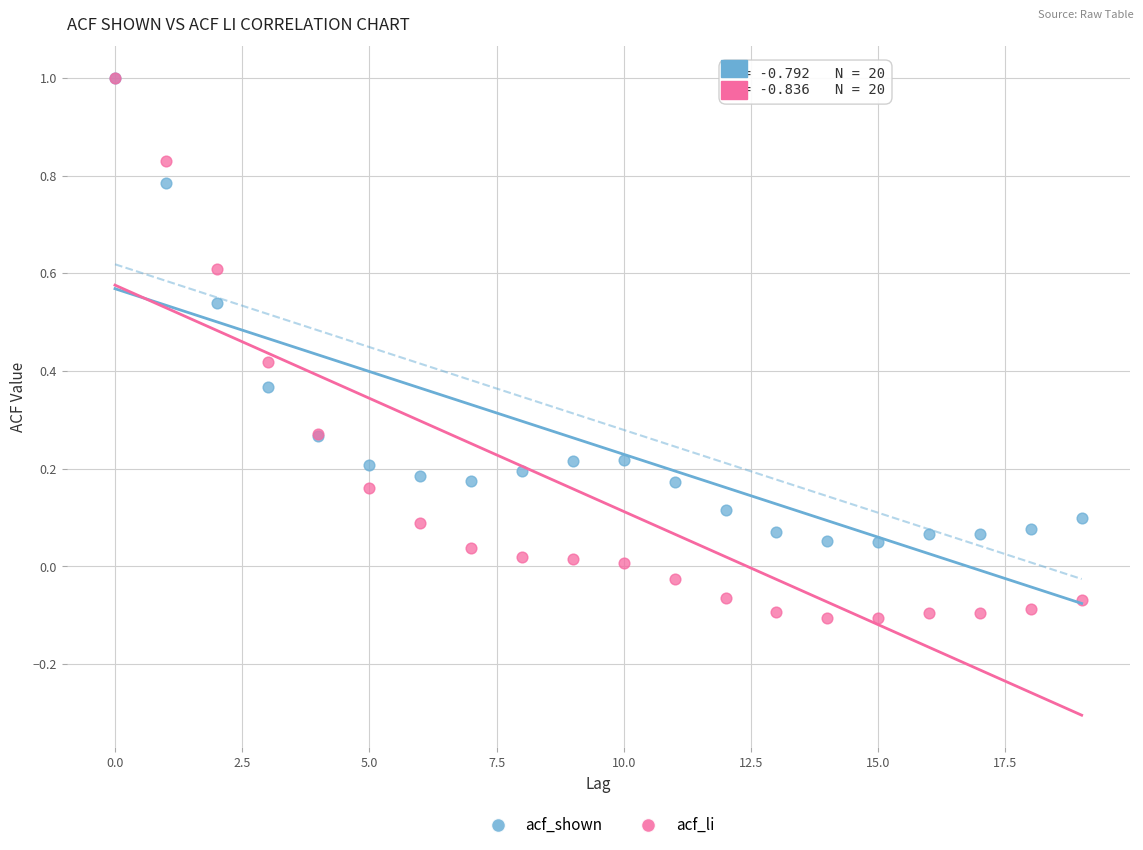

Which series contains the lowest Y value?

acf_li